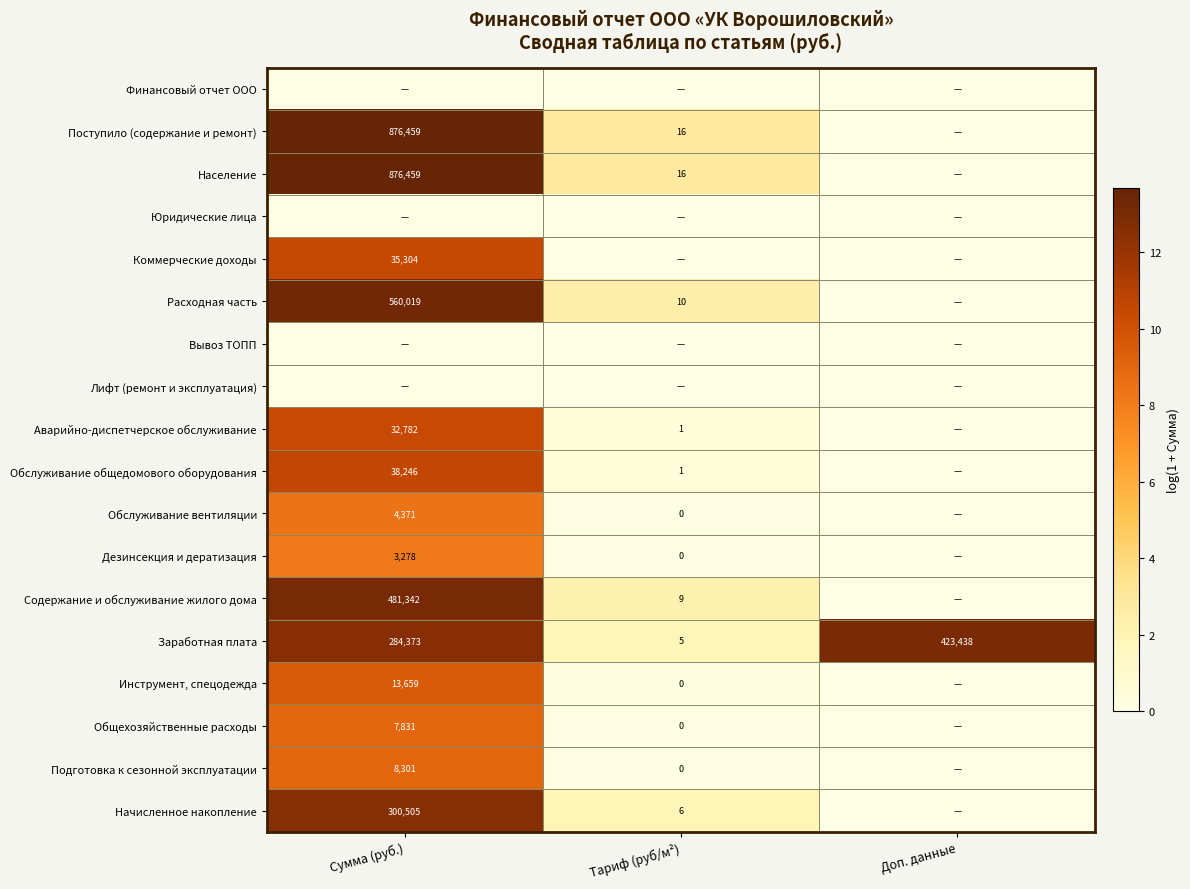

The value of Заработная плата at Сумма (руб.) is 284373. True or false?

True